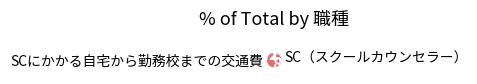

What is the largest slice in the pie chart?

SC（スクールカウンセラー）